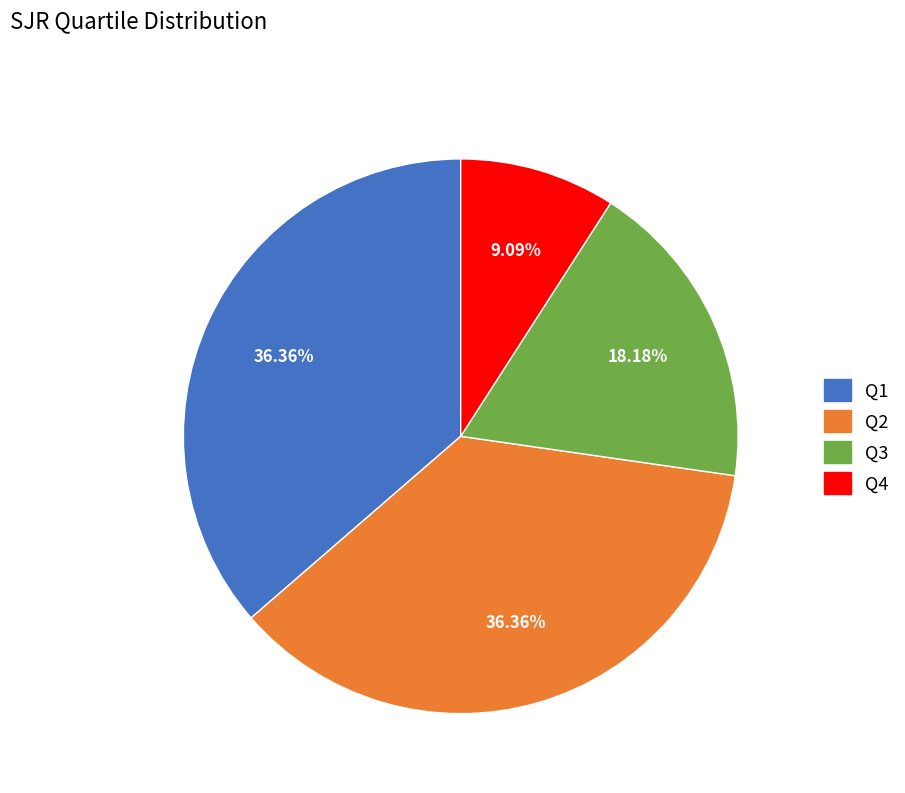

To the nearest percent, what portion does Q4 represent?

9%